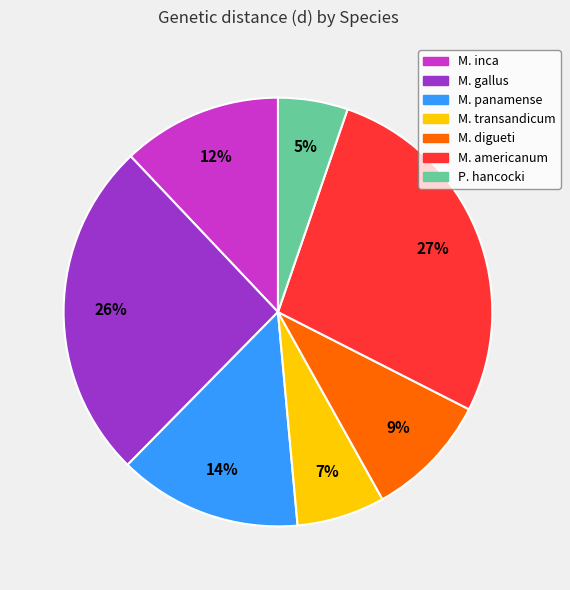

Count the number of slices in the pie.

7